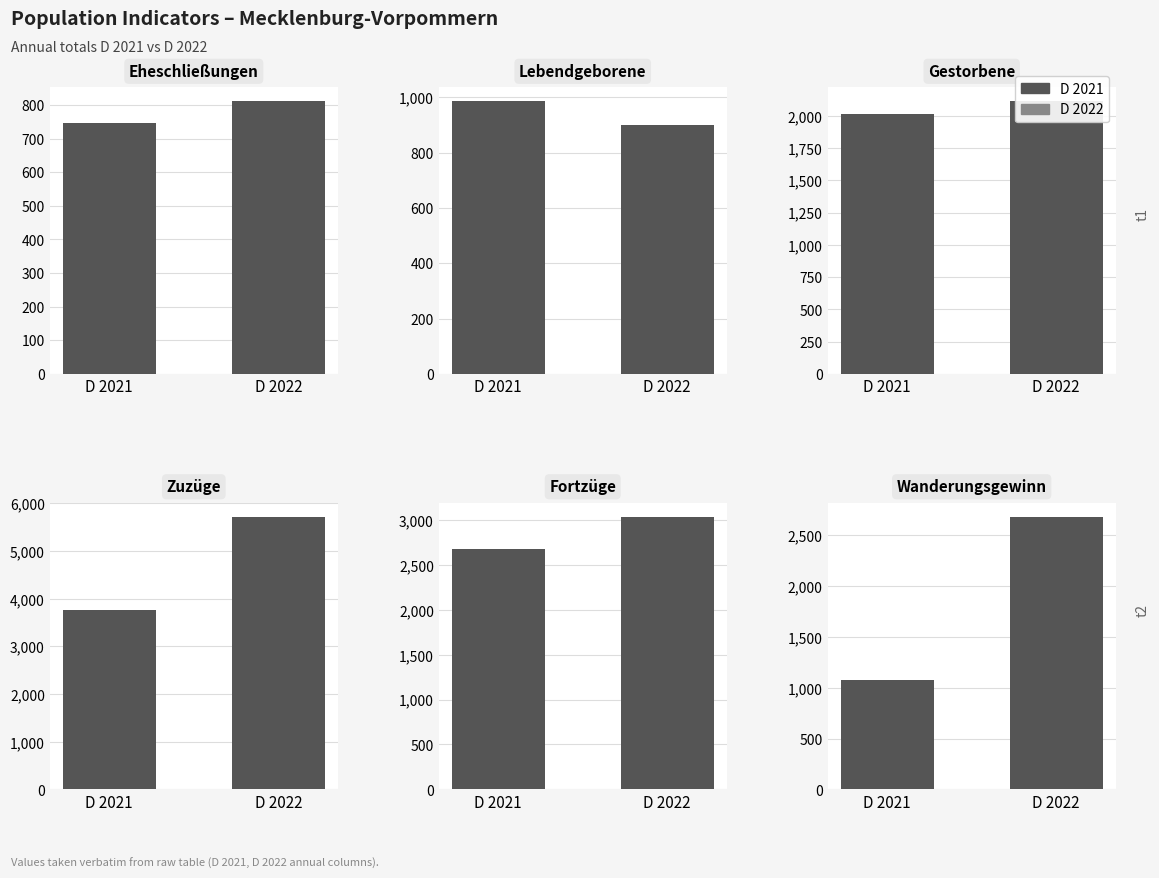

Is the value of D 2022 at 1 greater than the value of D 2021 at 1?

No